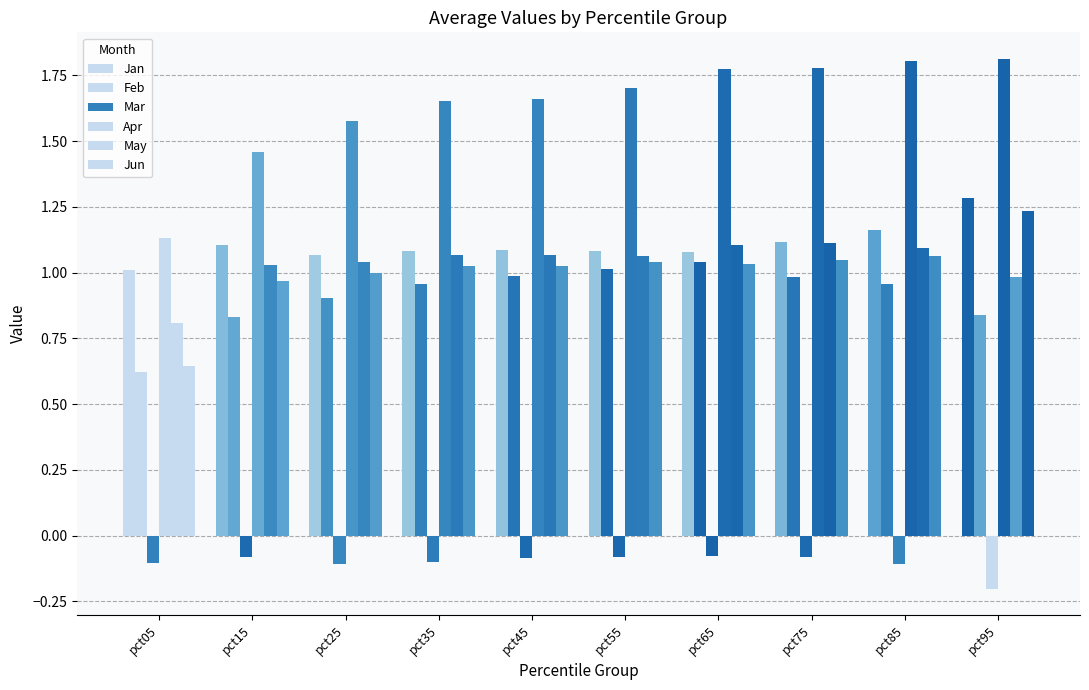

What is the spread (max minus min) of values at pct25?

1.7